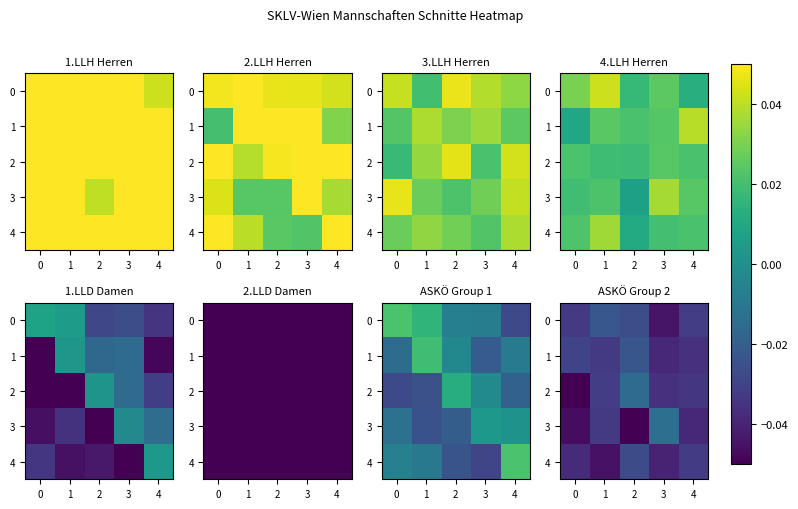

What is the total value across all series at 0?

-0.2